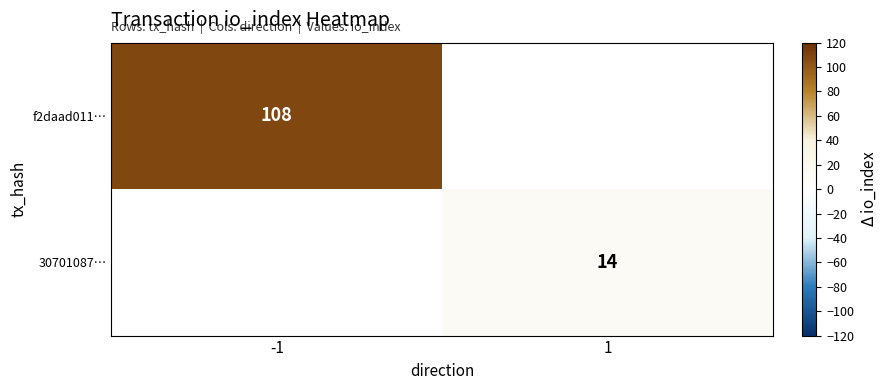

What is the smallest value displayed?

14.0